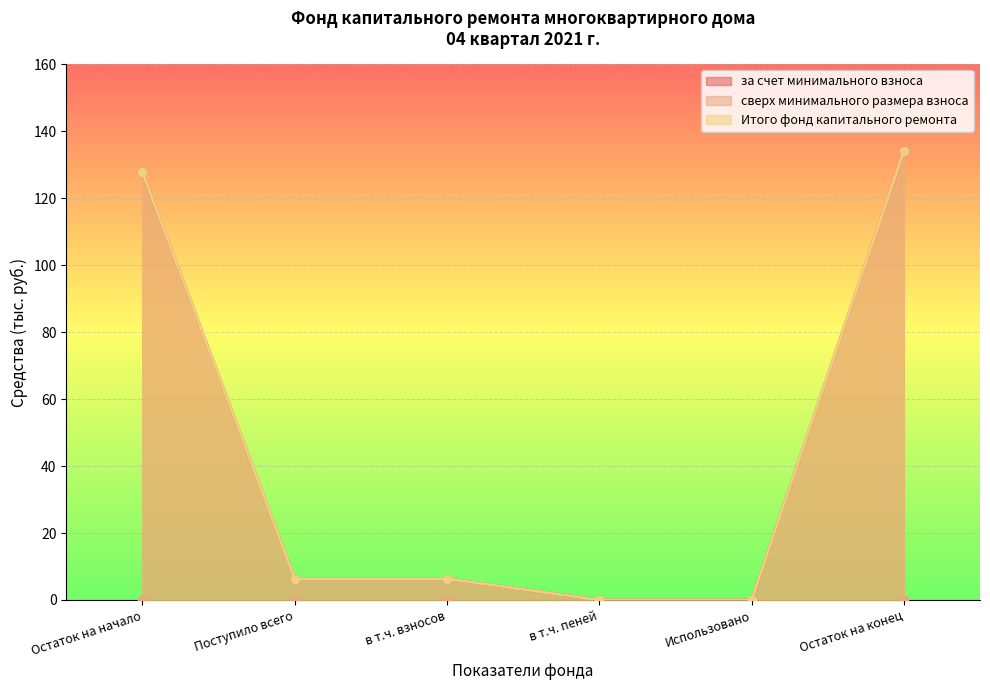

What is the maximum value shown in the chart?

134.2